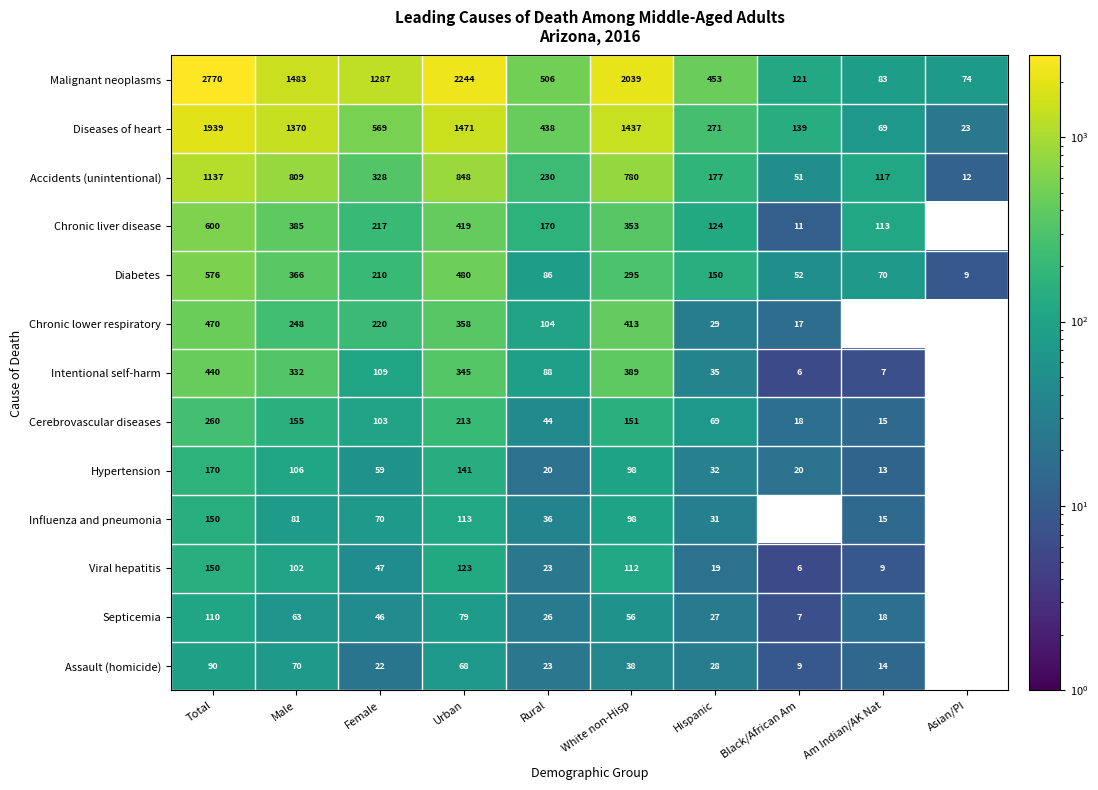

Is the value of Hypertension at Am Indian/AK Nat greater than the value of Cerebrovascular diseases at Black/African Am?

No